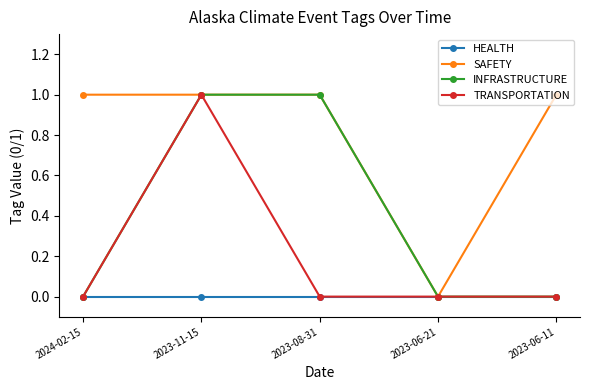

Rank the series by their average value, from lowest to highest.

HEALTH, TRANSPORTATION, INFRASTRUCTURE, SAFETY